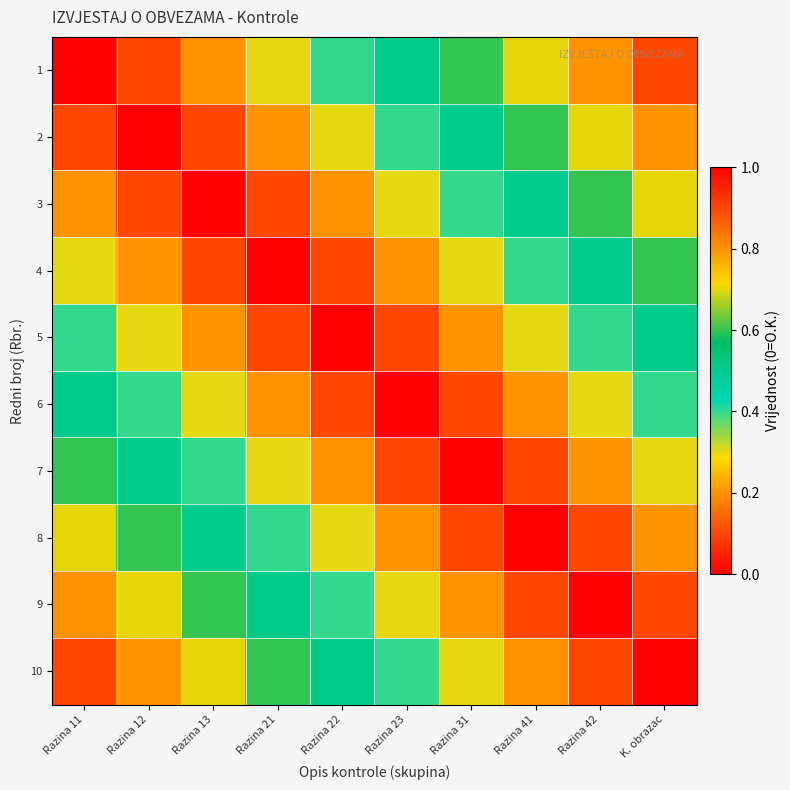

What is the difference between the highest and lowest values at Razina 41?

0.7